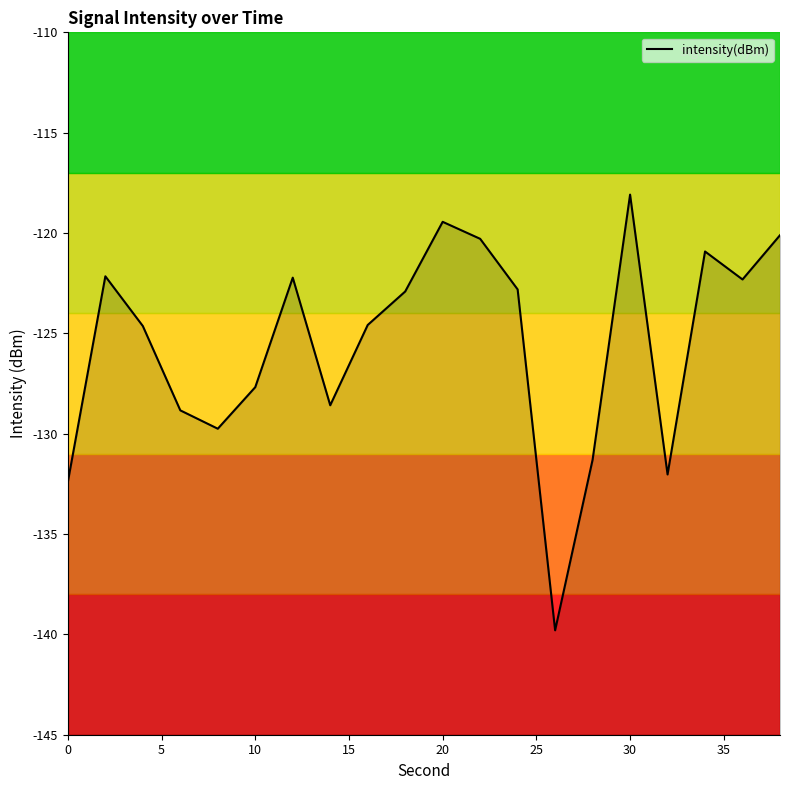

What is the difference between the maximum and minimum values?

21.7